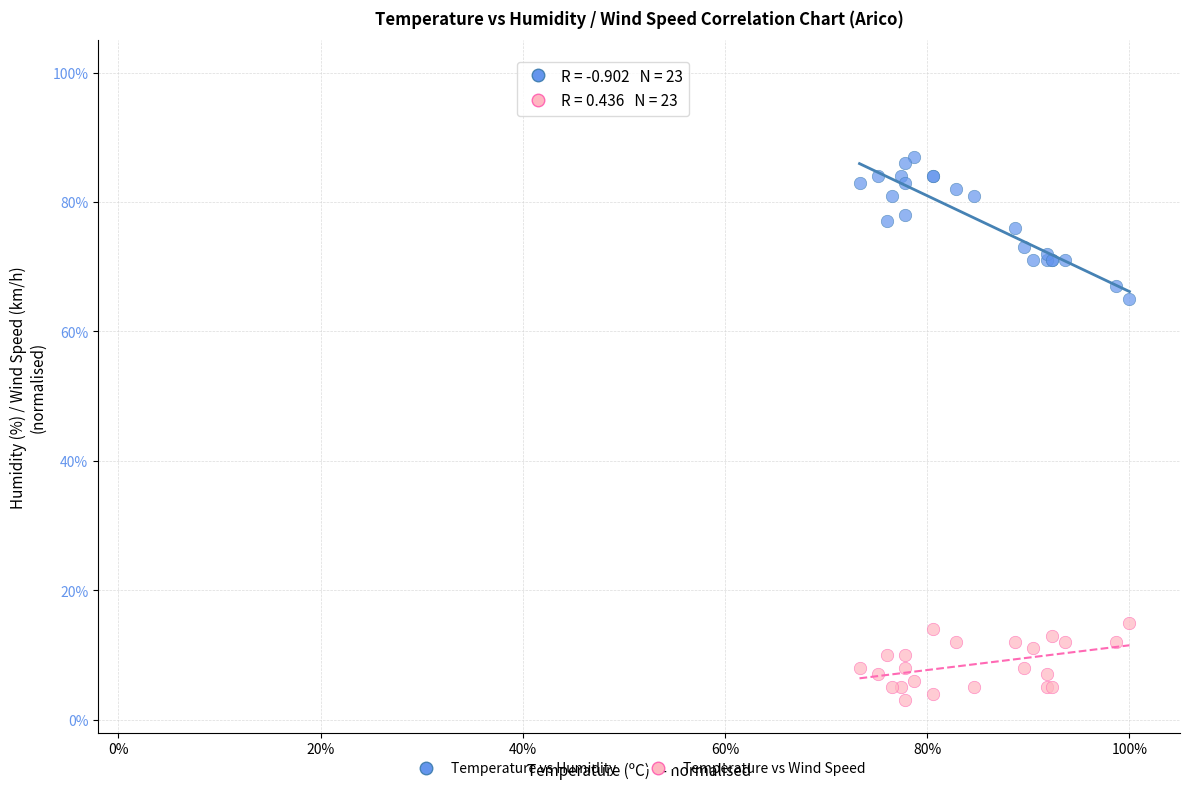

Which series contains the highest Y value?

Temperature vs Humidity